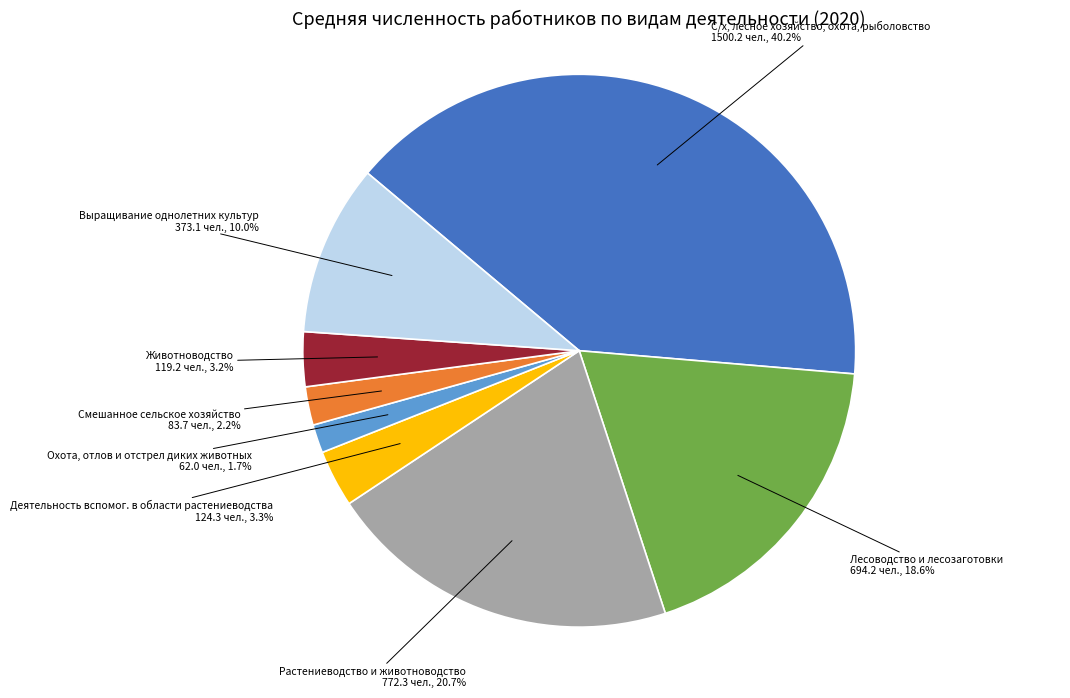

Which category has the biggest portion of the pie?

С/х, лесное хозяйство, охота, рыболовство